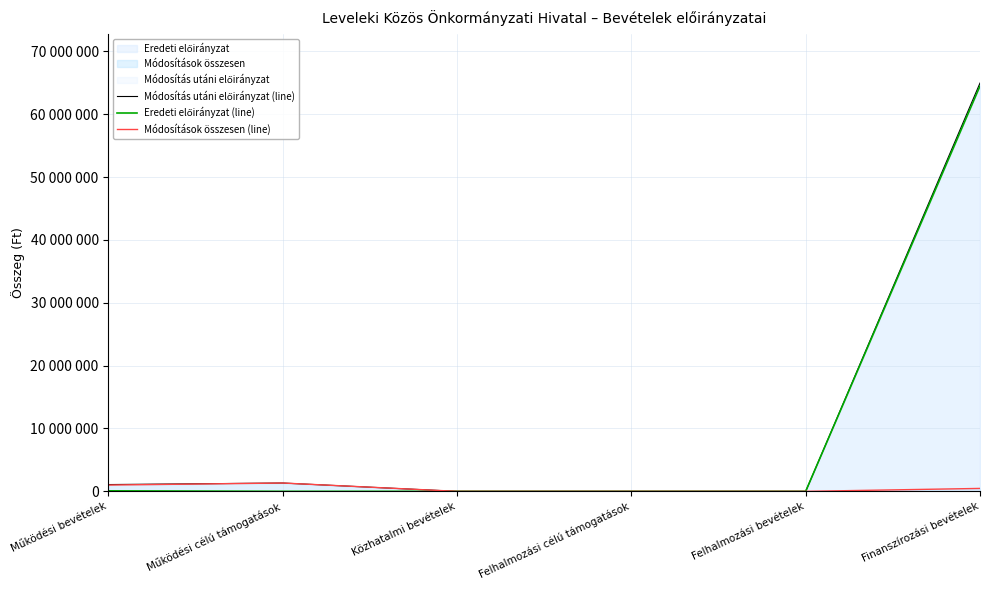

Is the value of Eredeti előirányzat (line) at Működési bevételek greater than the value of Módosítások összesen (line) at Felhalmozási bevételek?

Yes